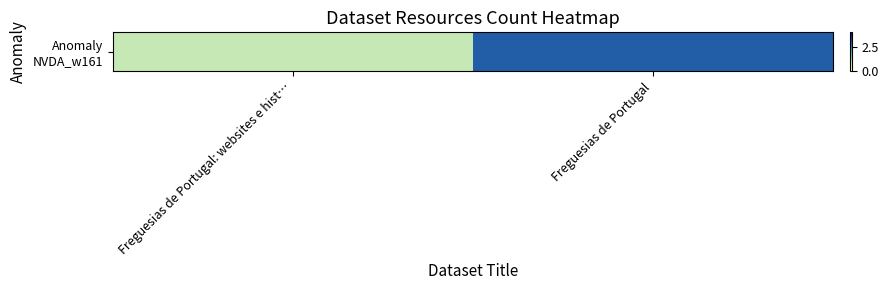

What is the difference between the values at Freguesias de Portugal: websites e hist… and Freguesias de Portugal?

2